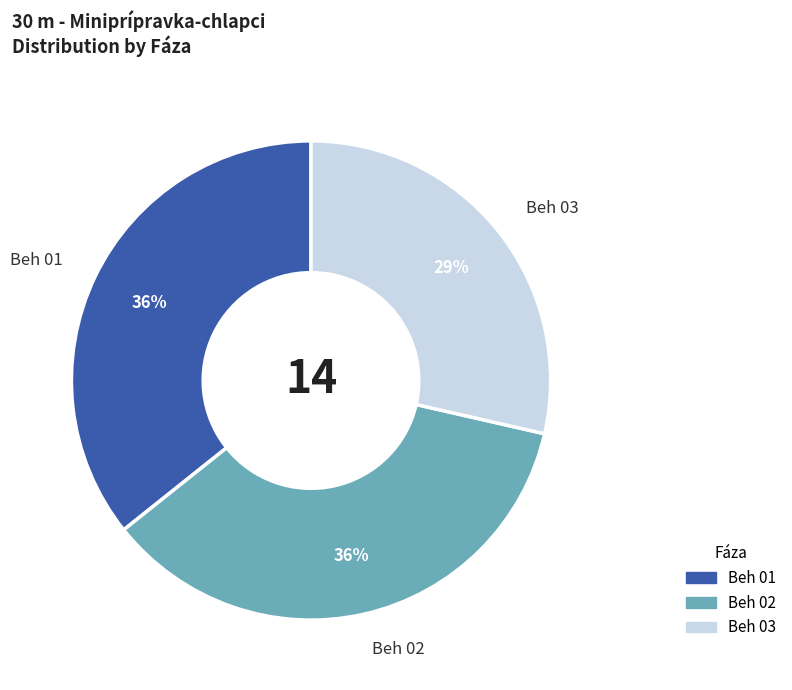

Is the sum of Beh 01 and Beh 02 greater than half?

Yes